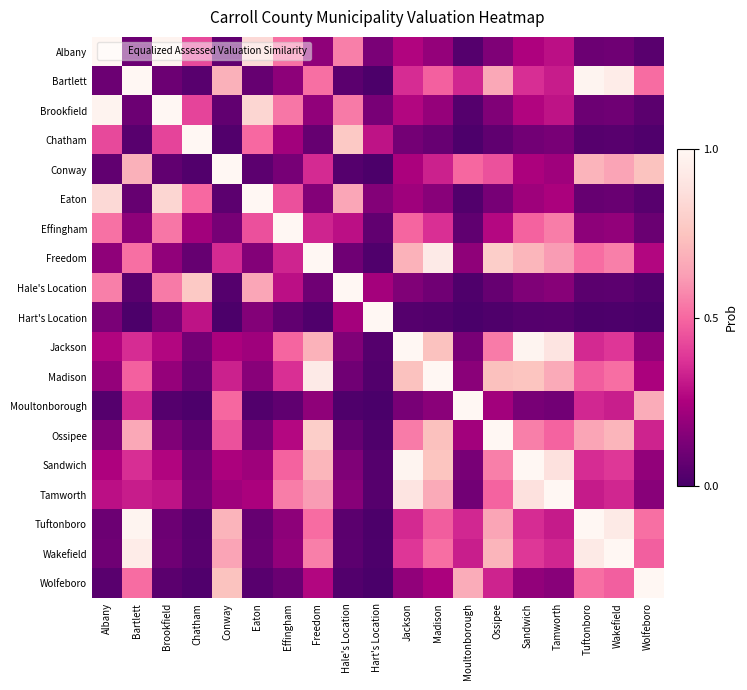

What is the maximum value shown in the chart?

1.0